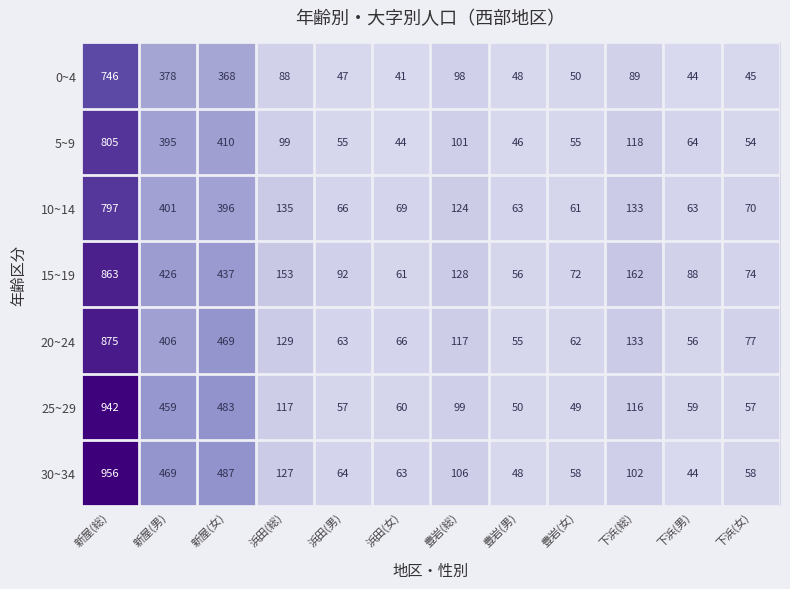

The 25~29 series shows 50 at 豊岩(男). True or false?

True